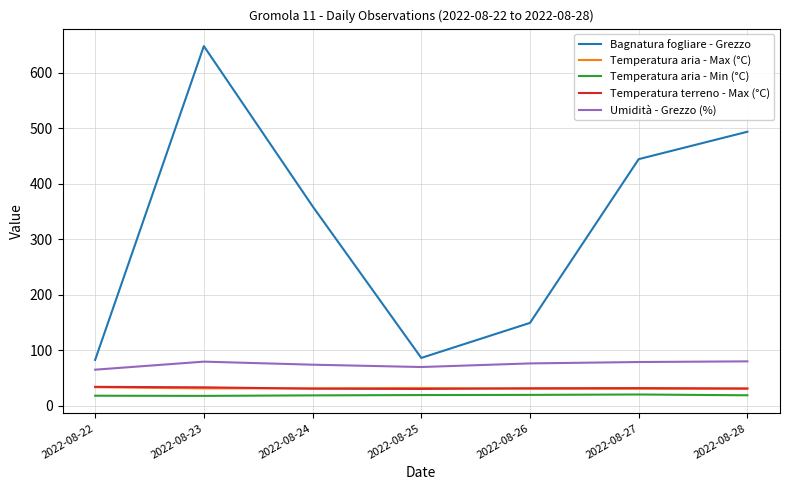

Which label corresponds to the largest value in the chart?

2022-08-23